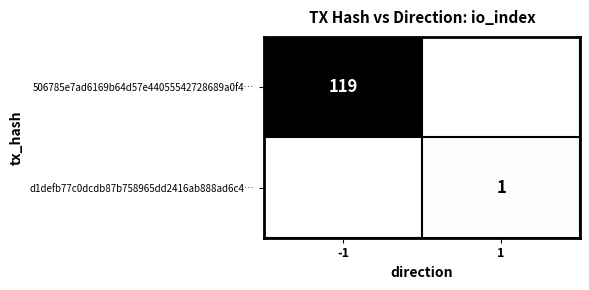

The 506785e7ad6169b64d57e44055542728689a0f4… series shows 119 at -1. True or false?

True